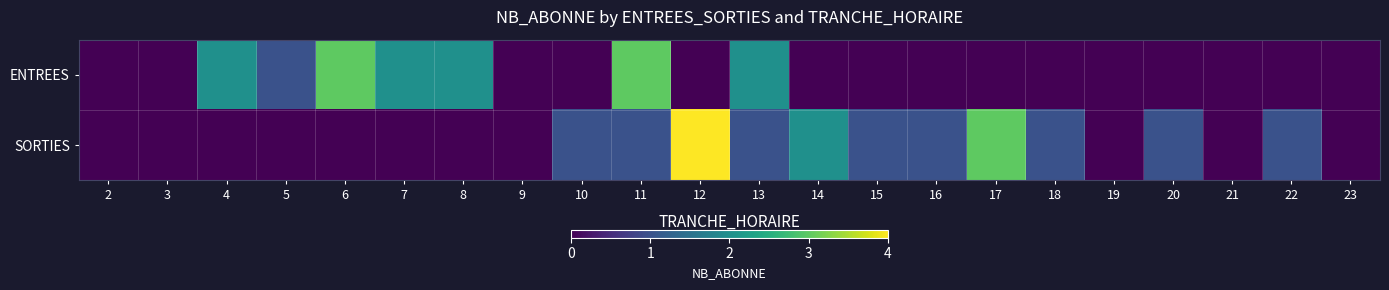

Reading left to right, transcribe all the data shown in this chart.

ENTREES: 2=0	3=0	4=2	5=1	6=3	7=2	8=2	9=0	10=0	11=3	12=0	13=2	14=0	15=0	16=0	17=0	18=0	19=0	20=0	21=0	22=0	23=0
SORTIES: 2=0	3=0	4=0	5=0	6=0	7=0	8=0	9=0	10=1	11=1	12=4	13=1	14=2	15=1	16=1	17=3	18=1	19=0	20=1	21=0	22=1	23=0